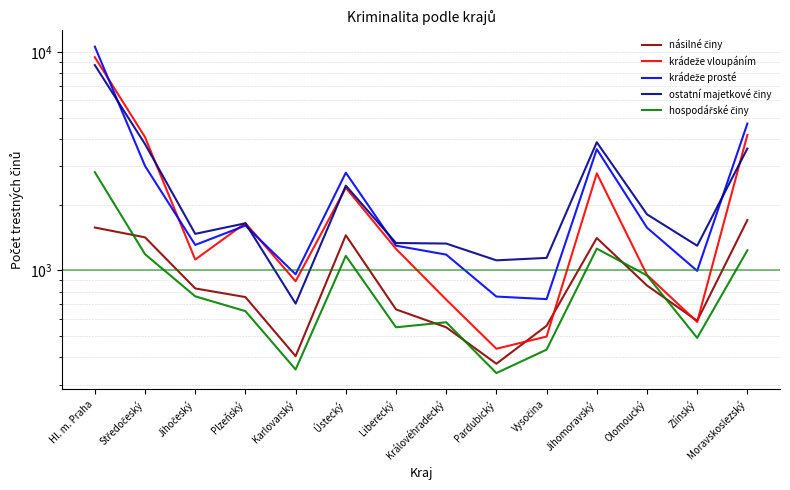

The násilné činy series shows 1417 at Středočeský. True or false?

True